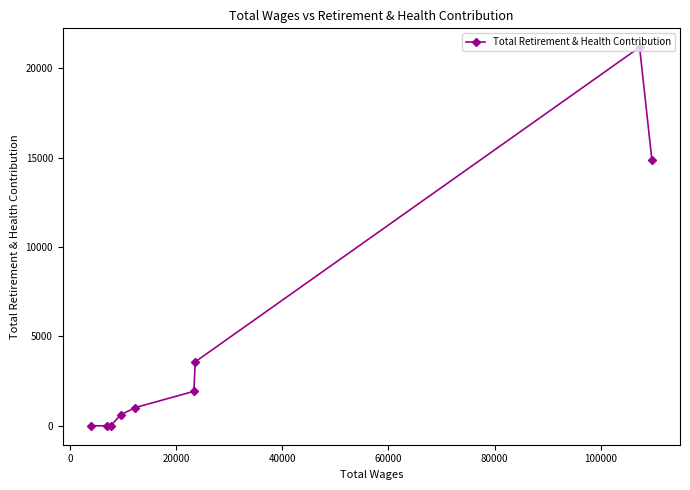

What is the greatest value displayed?

21171